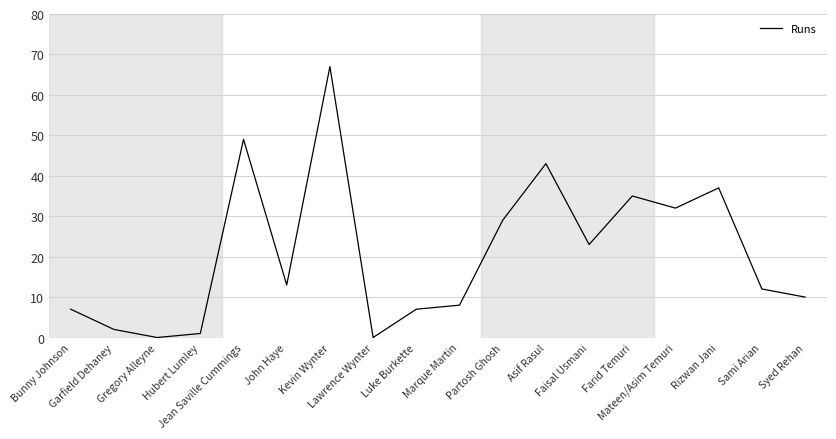

How many interior local valleys (lower than both neighbors) does the data have?

5